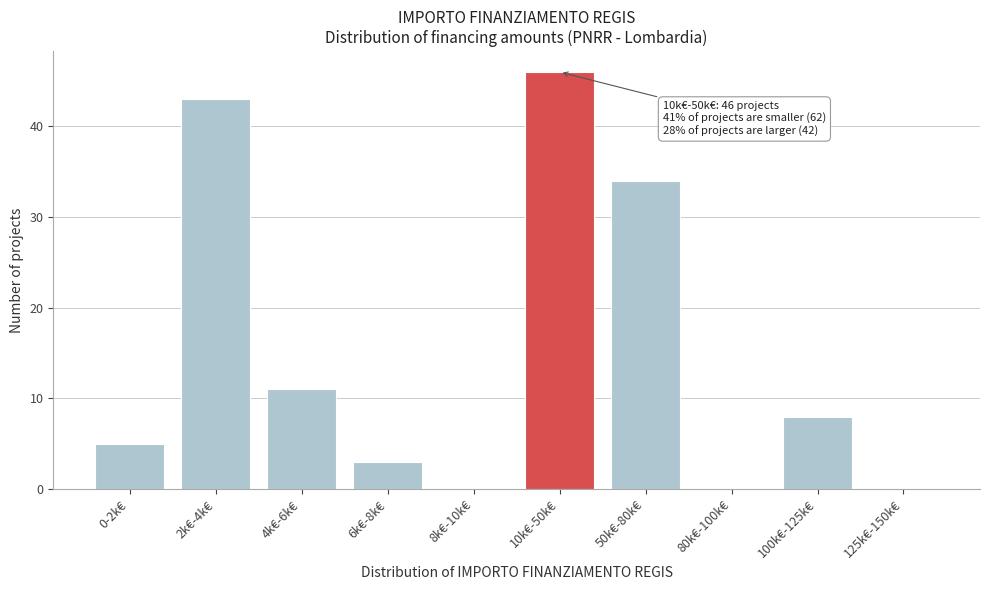

Reading left to right, what are all the values shown in this chart?

0-2k€=5	2k€-4k€=43	4k€-6k€=11	6k€-8k€=3	8k€-10k€=0	10k€-50k€=46	50k€-80k€=34	80k€-100k€=0	100k€-125k€=8	125k€-150k€=0